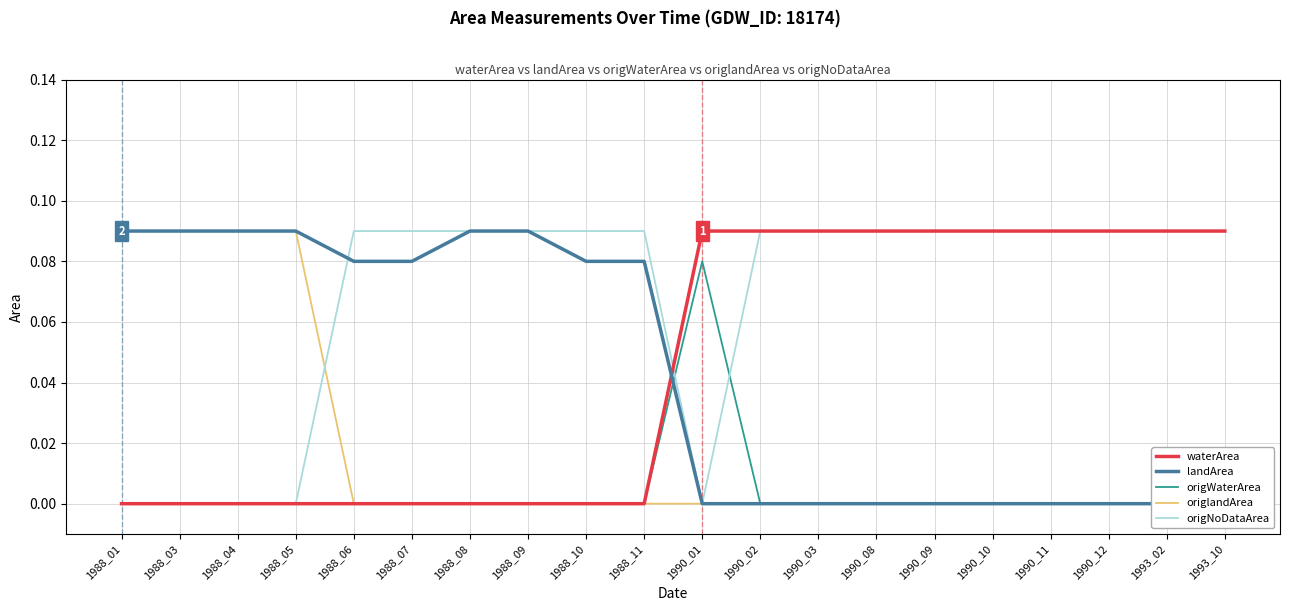

At which category is the sum across all series the highest?

1988_01